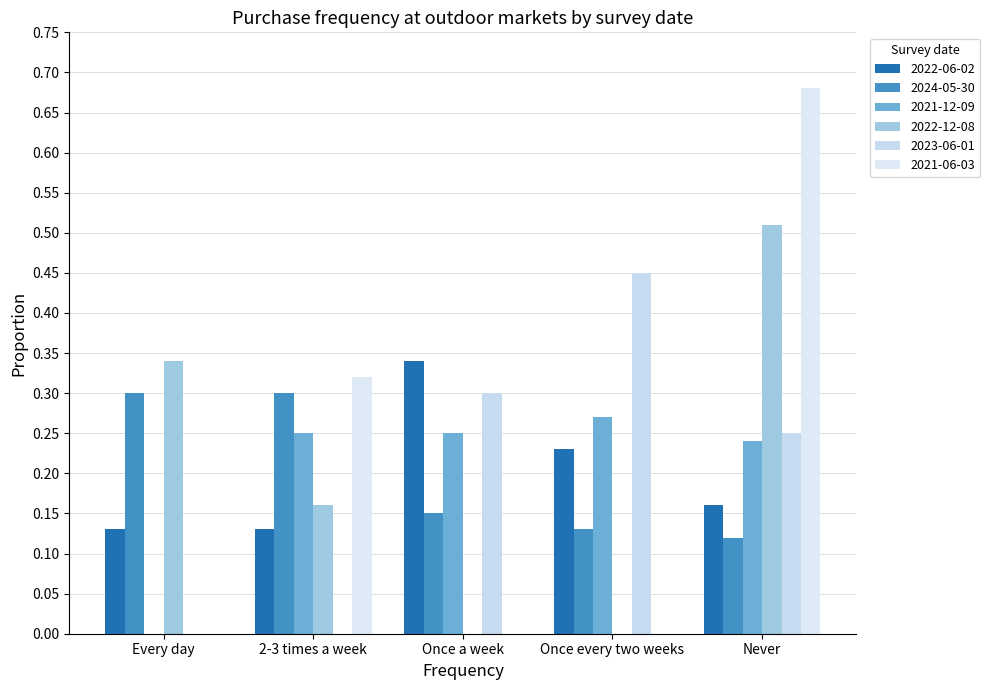

Reading left to right, what are all the values shown in this chart?

2022-06-02: Every day=0.1	2-3 times a week=0.1	Once a week=0.3	Once every two weeks=0.2	Never=0.2
2024-05-30: Every day=0.3	2-3 times a week=0.3	Once a week=0.1	Once every two weeks=0.1	Never=0.1
2021-12-09: Every day=0.0	2-3 times a week=0.2	Once a week=0.2	Once every two weeks=0.3	Never=0.2
2022-12-08: Every day=0.3	2-3 times a week=0.2	Once a week=0.0	Once every two weeks=0.0	Never=0.5
2023-06-01: Every day=0.0	2-3 times a week=0.0	Once a week=0.3	Once every two weeks=0.5	Never=0.2
2021-06-03: Every day=0.0	2-3 times a week=0.3	Once a week=0.0	Once every two weeks=0.0	Never=0.7